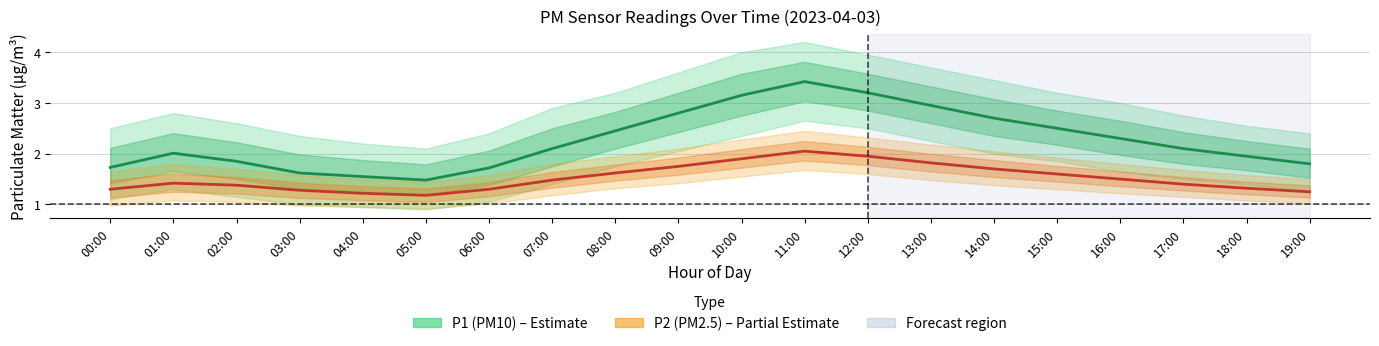

How many interior local valleys does the P1 (PM10) series have?

1